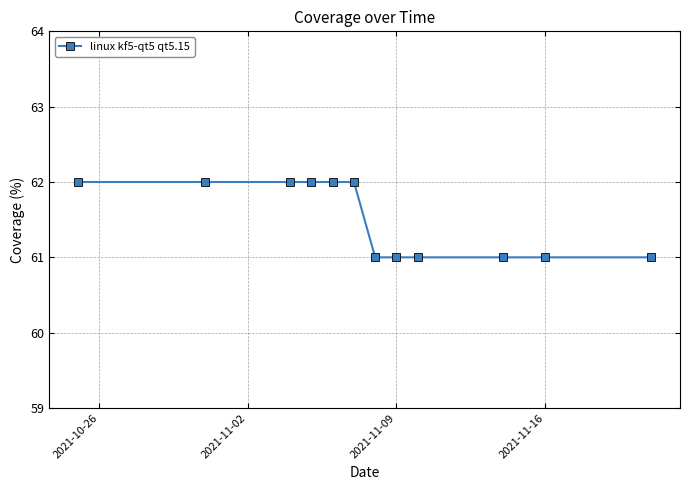

What is the average value?

62